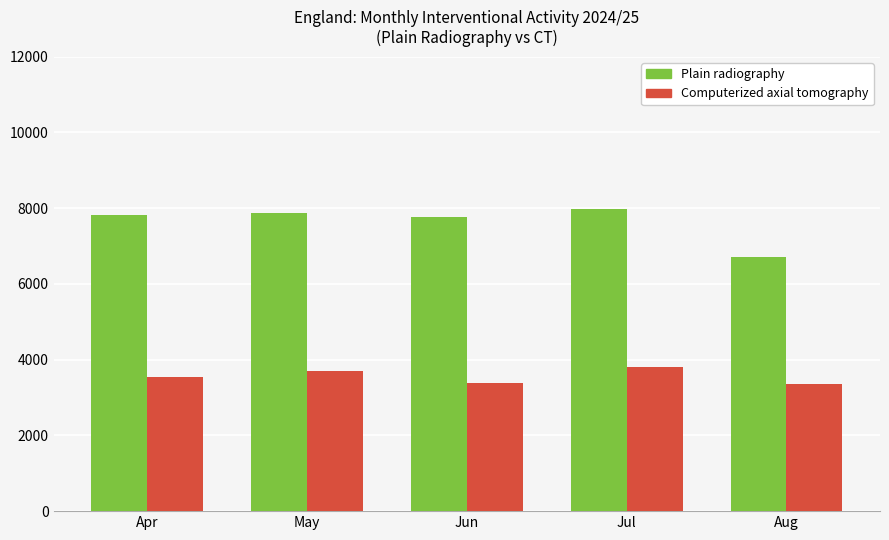

What is the sum of the Plain radiography values at Jun and Aug?

14470